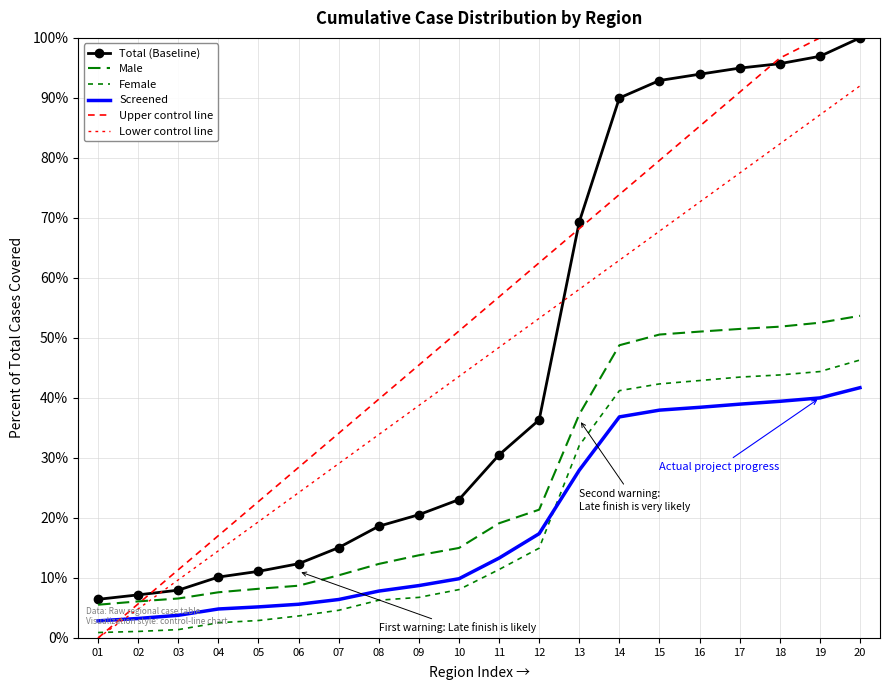

How many lines are shown in the chart?

6